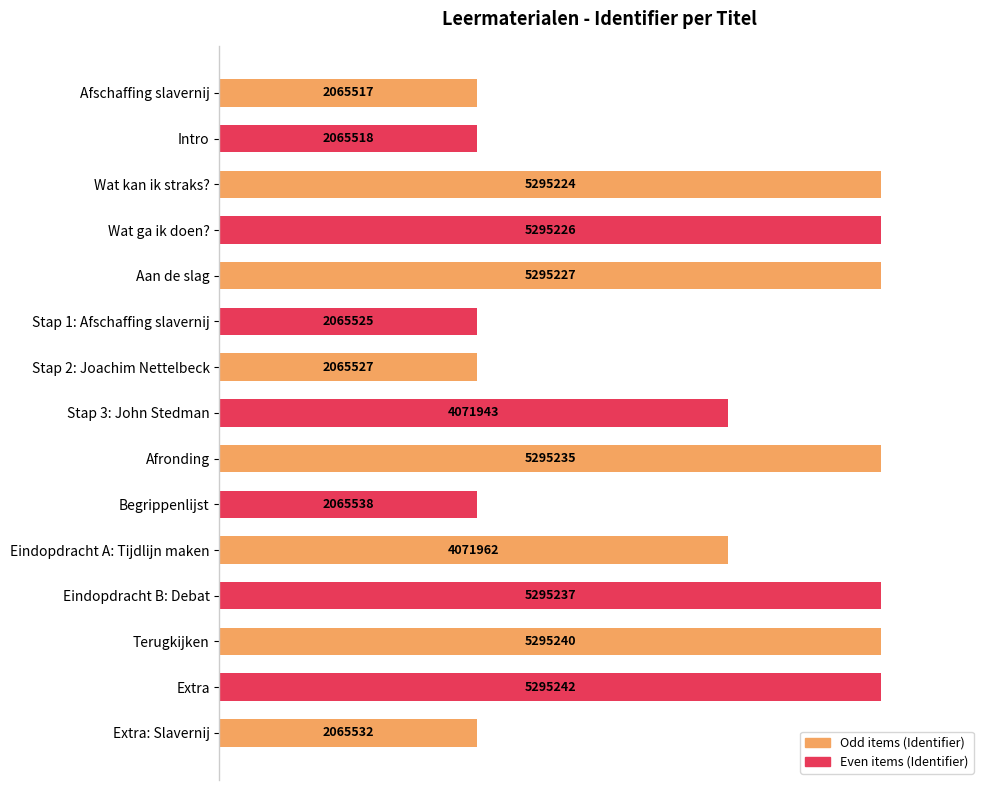

Are the bars horizontal?

Yes